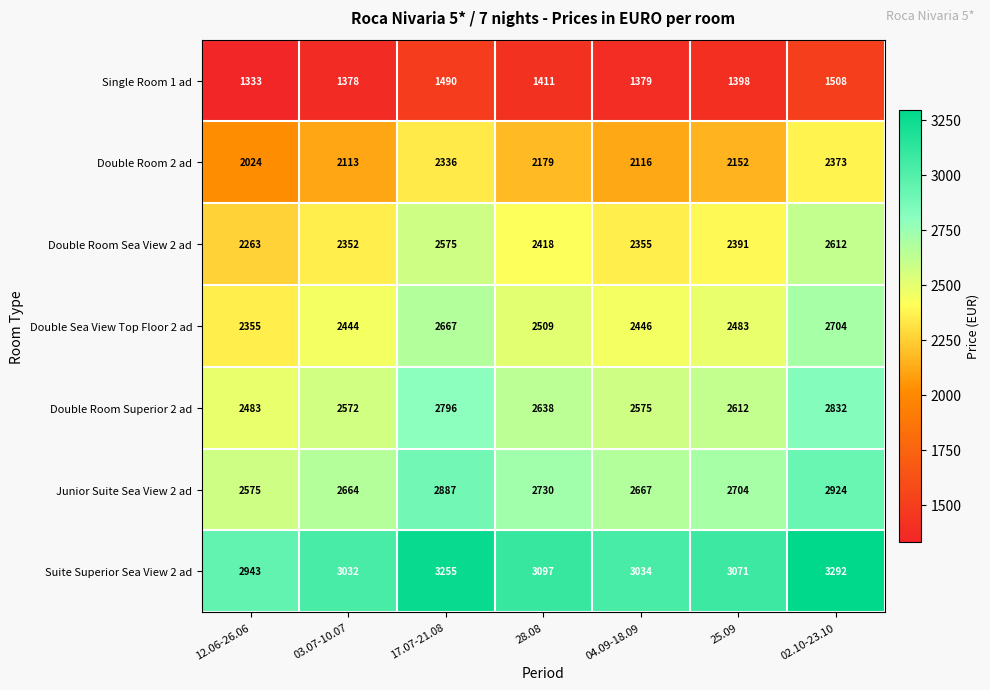

What is the sum of the Double Room 2 ad values at 17.07-21.08 and 04.09-18.09?

4452